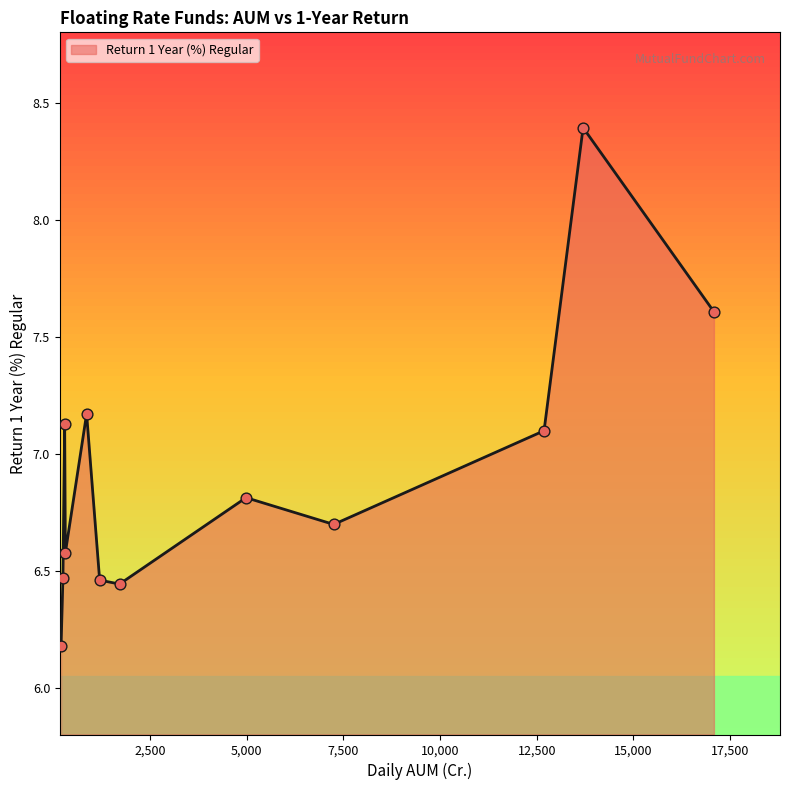

What is the maximum value shown in the chart?

8.4